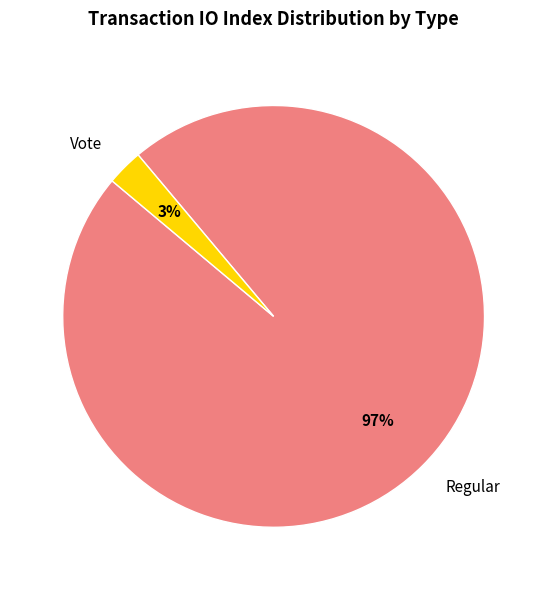

What percentage is the Vote slice, to the nearest percent?

3%